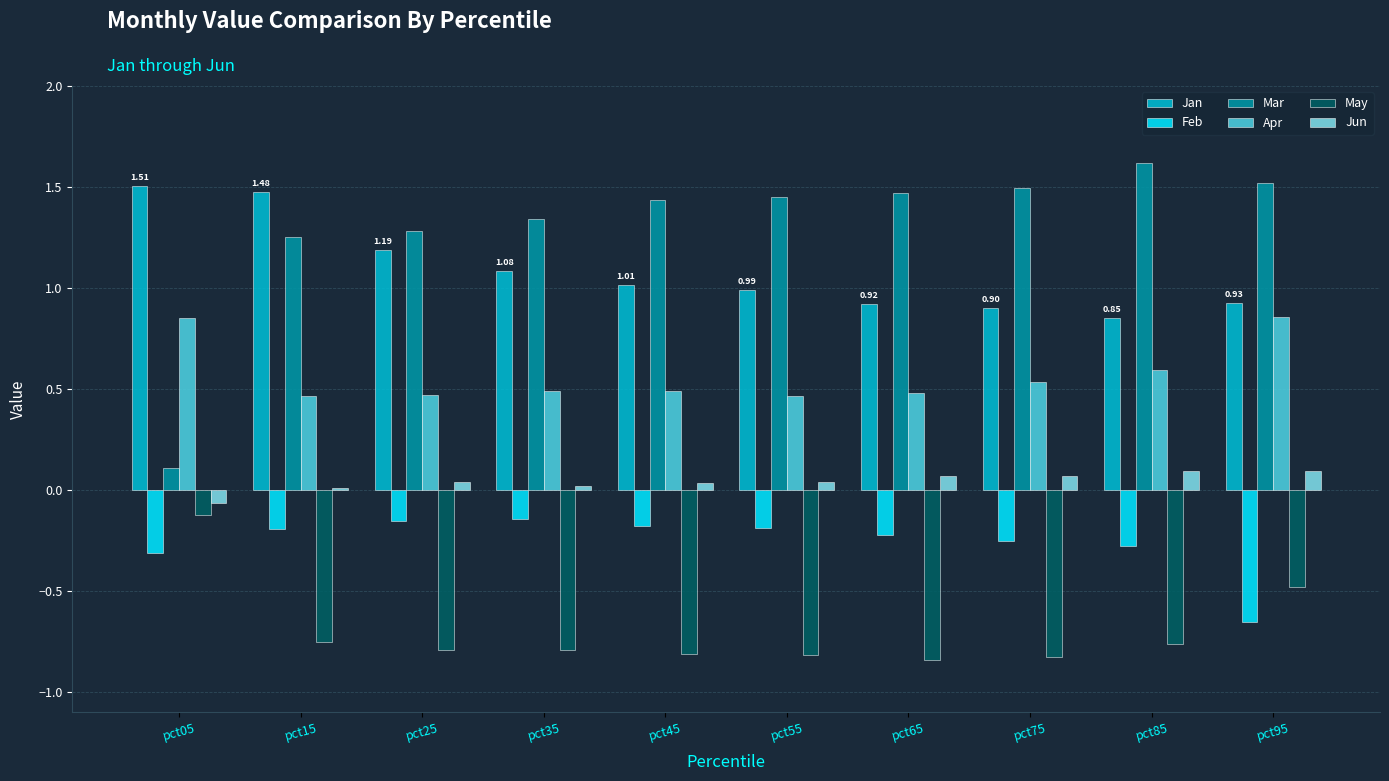

Which series has the largest total across all categories?

Mar